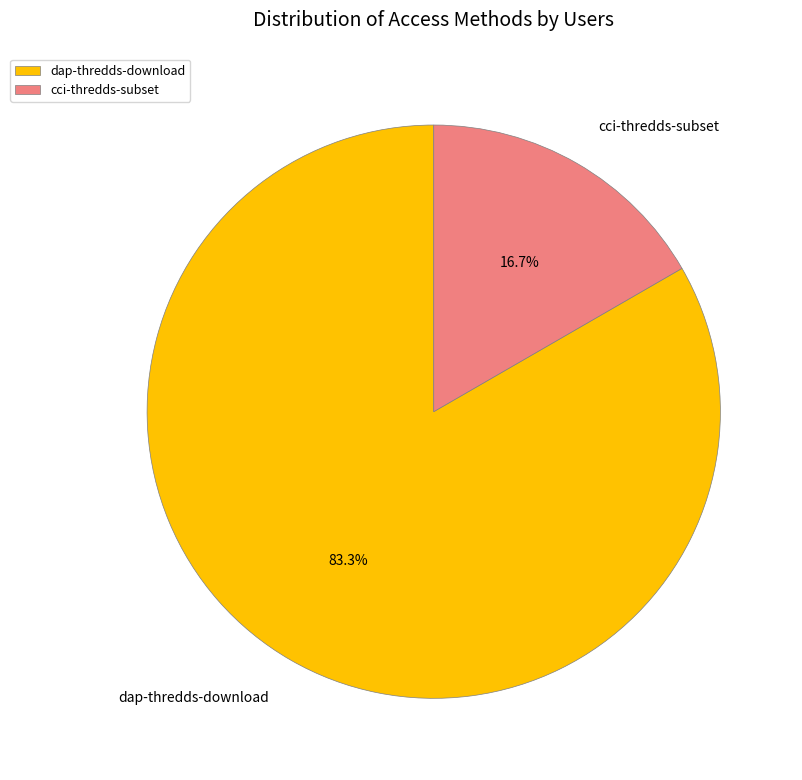

How many slices are in this pie chart?

2